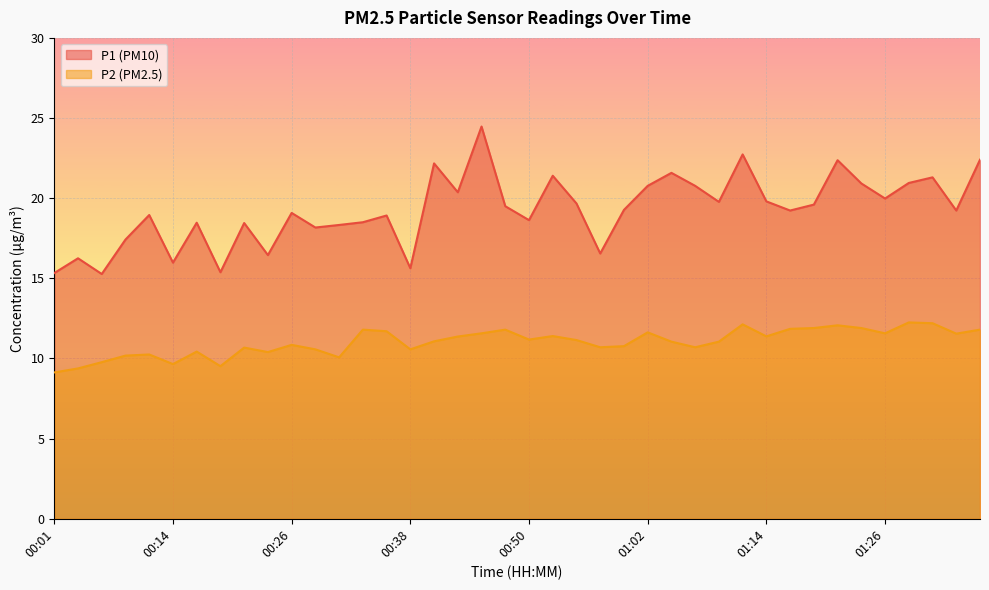

Reading left to right, extract all data points from this chart.

P1: 15.3	16.2	15.3	17.4	18.9	16.0	18.5	15.4	18.4	16.4	19.1	18.2	18.3	18.5	18.9	15.6	22.2	20.4	24.5	19.5	18.6	21.4	19.7	16.6	19.3	20.8	21.6	20.8	19.8	22.7	19.8	19.2	19.6	22.4	20.9	20.0	20.9	21.3	19.2	22.4
P2: 9.1	9.4	9.8	10.2	10.2	9.7	10.4	9.5	10.7	10.4	10.8	10.6	10.1	11.8	11.7	10.6	11.1	11.4	11.6	11.8	11.2	11.4	11.2	10.7	10.8	11.6	11.1	10.7	11.1	12.1	11.4	11.8	11.9	12.1	11.9	11.6	12.2	12.2	11.6	11.8